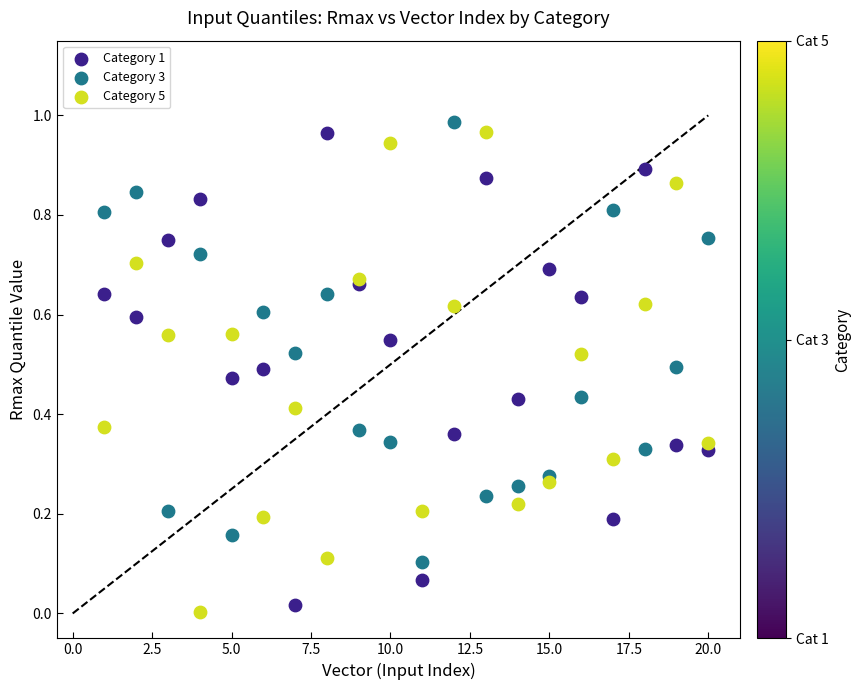

What is the X range (max minus min) for the scatter plot?

19.0